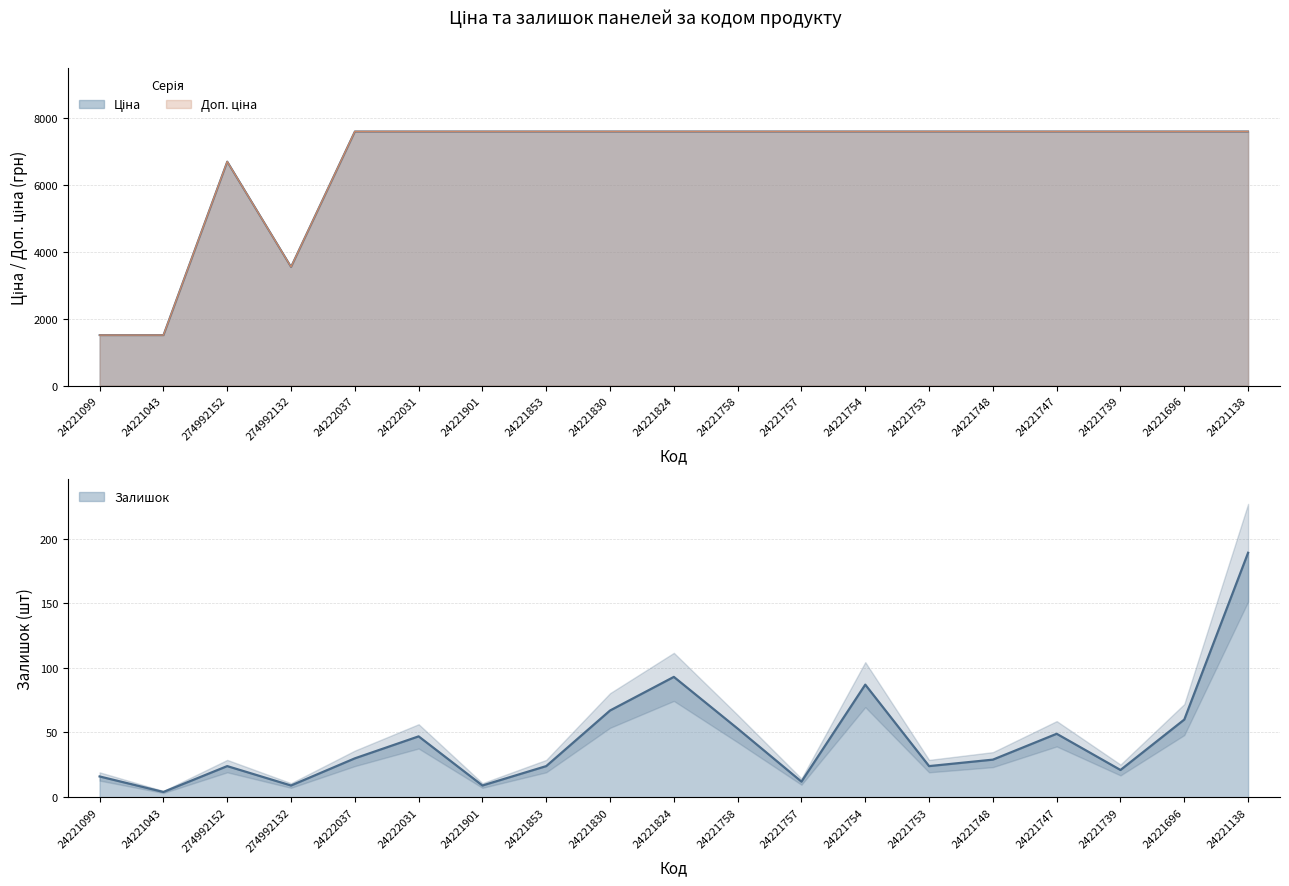

Reading left to right, transcribe all the data shown in this chart.

Ціна: 1510.8	1510.8	6705.7	3554.0	7607.2	7607.2	7607.2	7607.2	7607.2	7607.2	7607.2	7607.2	7607.2	7607.2	7607.2	7607.2	7607.2	7607.2	7607.2
Доп. ціна: 1511.0	1511.0	6705.7	3554.0	7607.2	7607.2	7607.2	7607.2	7607.2	7607.2	7607.2	7607.2	7607.2	7607.2	7607.2	7607.2	7607.2	7607.2	7607.2
Залишок: 16.0	4.0	24.0	9.0	30.0	47.0	9.0	24.0	67.0	93.0	53.0	12.0	87.0	24.0	29.0	49.0	21.0	60.0	189.0